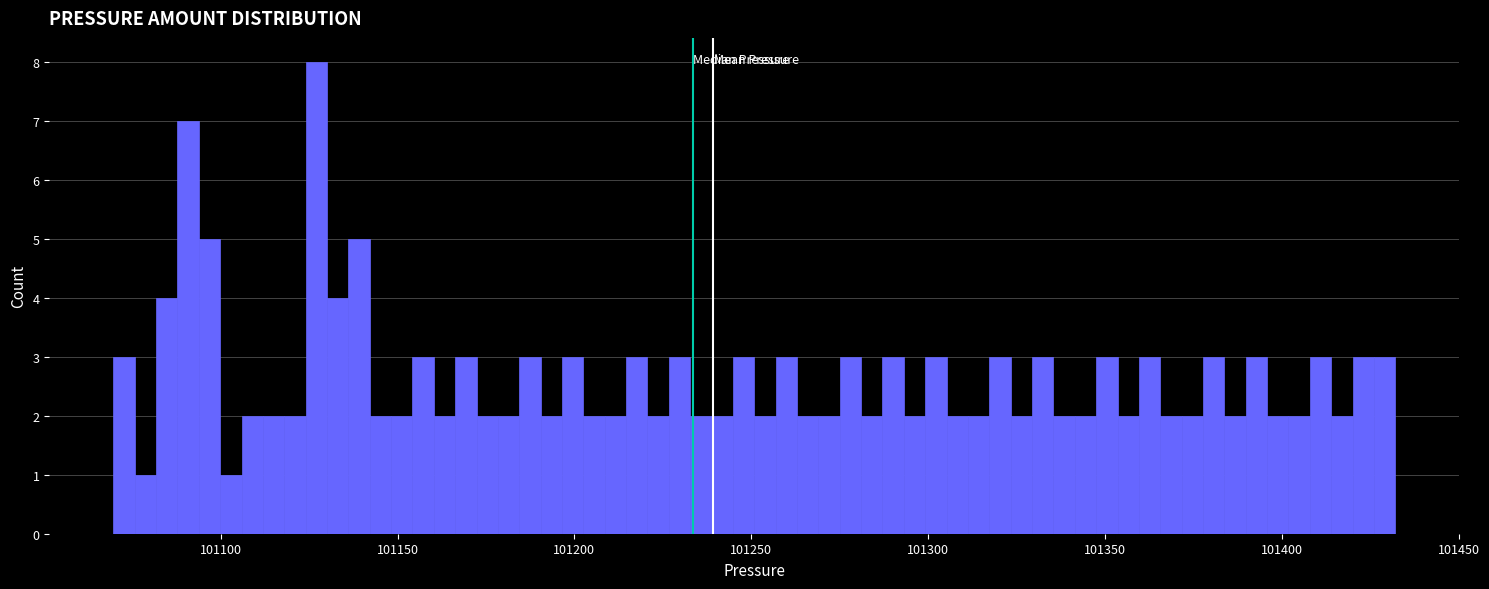

Around what value on the x-axis is the tallest bar? Give the approximate position of its centre, as read against the axis.

101125